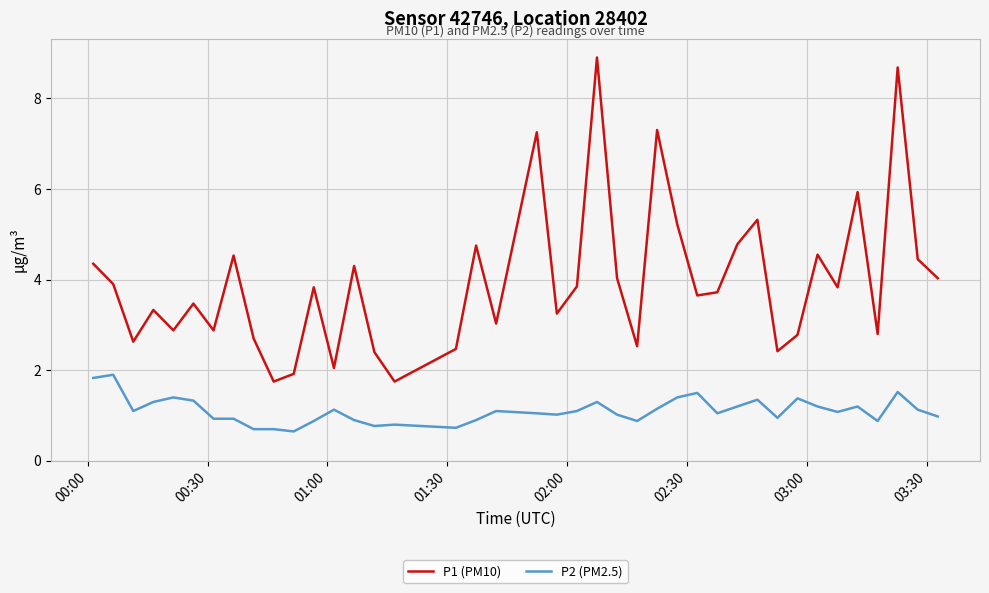

True or false: P2 (PM2.5) and P1 (PM10) intersect in this chart.

False